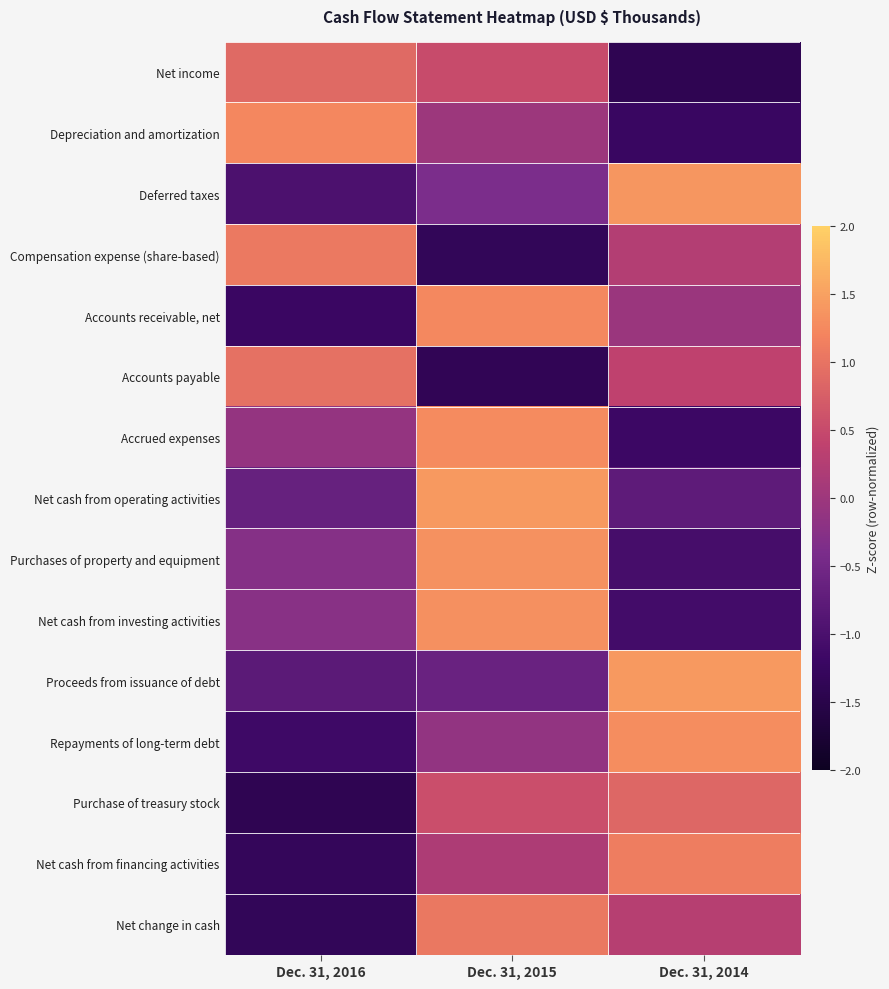

Reading left to right, list all the values displayed in this chart.

Net income: Dec. 31, 2016=0.9	Dec. 31, 2015=0.5	Dec. 31, 2014=-1.4
Depreciation and amortization: Dec. 31, 2016=1.2	Dec. 31, 2015=-0.0	Dec. 31, 2014=-1.2
Deferred taxes: Dec. 31, 2016=-1.0	Dec. 31, 2015=-0.4	Dec. 31, 2014=1.4
Compensation expense (share-based): Dec. 31, 2016=1.1	Dec. 31, 2015=-1.3	Dec. 31, 2014=0.3
Accounts receivable, net: Dec. 31, 2016=-1.2	Dec. 31, 2015=1.2	Dec. 31, 2014=-0.0
Accounts payable: Dec. 31, 2016=1.0	Dec. 31, 2015=-1.4	Dec. 31, 2014=0.4
Accrued expenses: Dec. 31, 2016=-0.1	Dec. 31, 2015=1.3	Dec. 31, 2014=-1.2
Net cash from operating activities: Dec. 31, 2016=-0.6	Dec. 31, 2015=1.4	Dec. 31, 2014=-0.8
Purchases of property and equipment: Dec. 31, 2016=-0.3	Dec. 31, 2015=1.3	Dec. 31, 2014=-1.1
Net cash from investing activities: Dec. 31, 2016=-0.2	Dec. 31, 2015=1.3	Dec. 31, 2014=-1.1
Proceeds from issuance of debt: Dec. 31, 2016=-0.8	Dec. 31, 2015=-0.6	Dec. 31, 2014=1.4
Repayments of long-term debt: Dec. 31, 2016=-1.2	Dec. 31, 2015=-0.1	Dec. 31, 2014=1.3
Purchase of treasury stock: Dec. 31, 2016=-1.4	Dec. 31, 2015=0.6	Dec. 31, 2014=0.9
Net cash from financing activities: Dec. 31, 2016=-1.3	Dec. 31, 2015=0.2	Dec. 31, 2014=1.1
Net change in cash: Dec. 31, 2016=-1.3	Dec. 31, 2015=1.1	Dec. 31, 2014=0.3